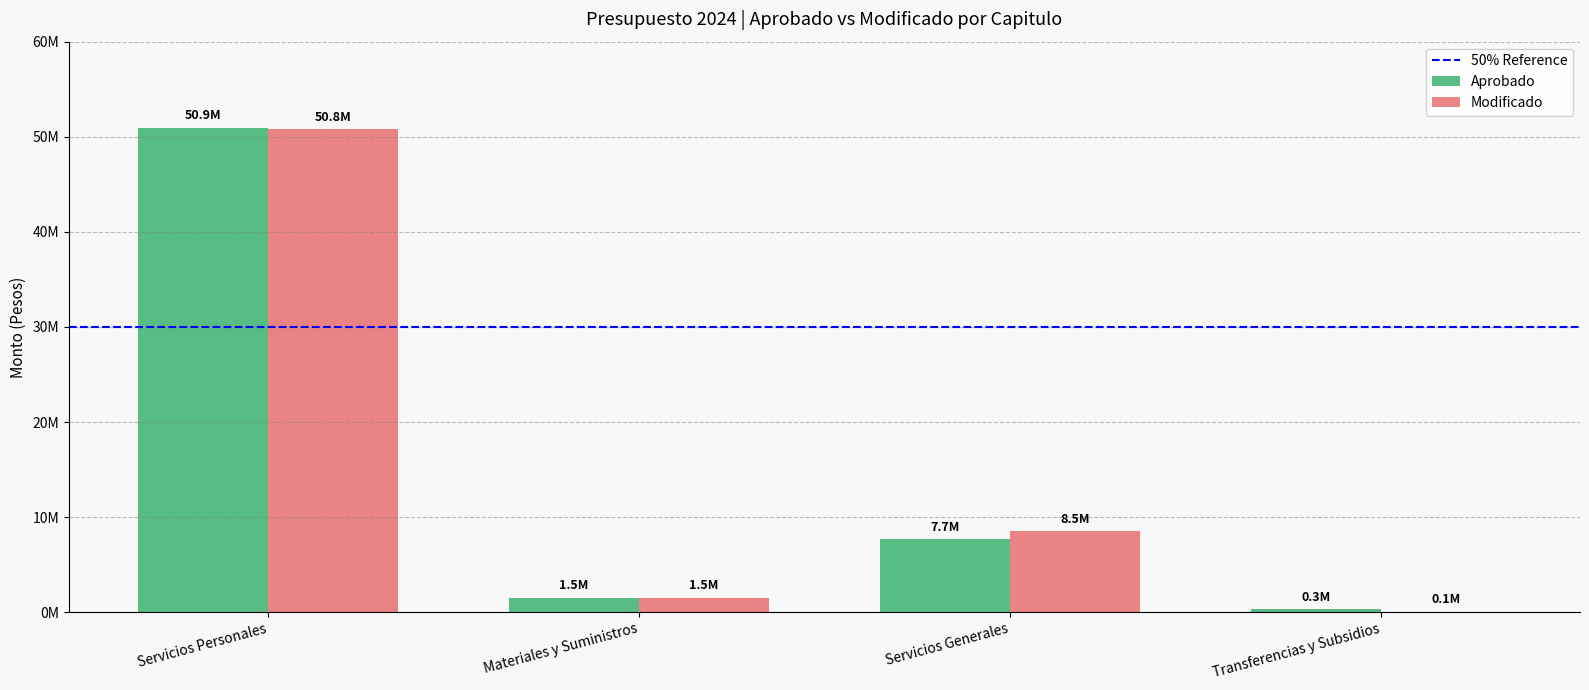

Which category has the highest value in the Aprobado series?

Servicios Personales